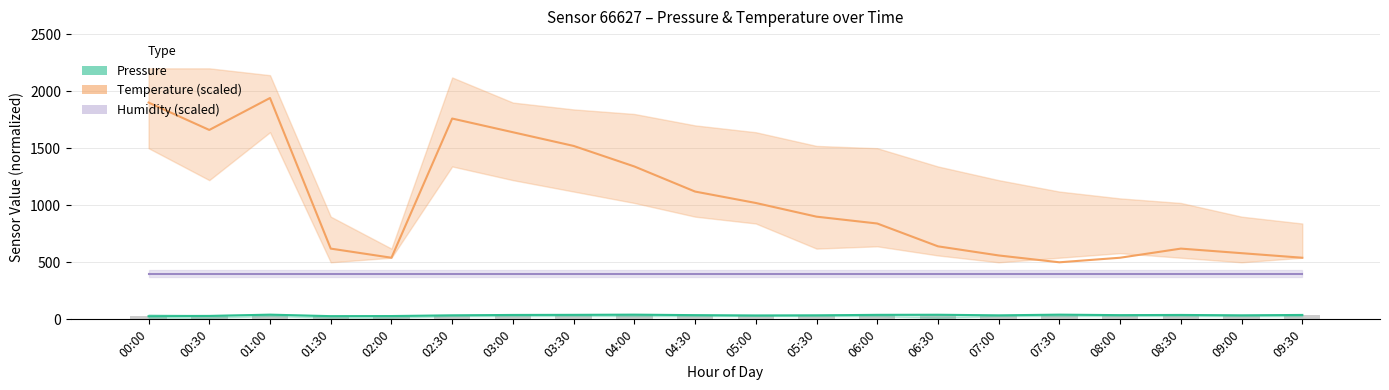

Which series has the largest total across all categories?

Temperature (scaled)